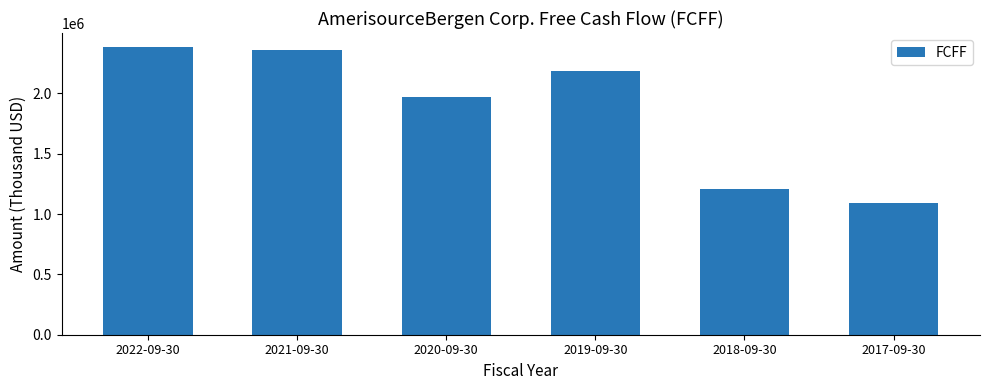

At which category does the chart reach its minimum across all series?

2017-09-30